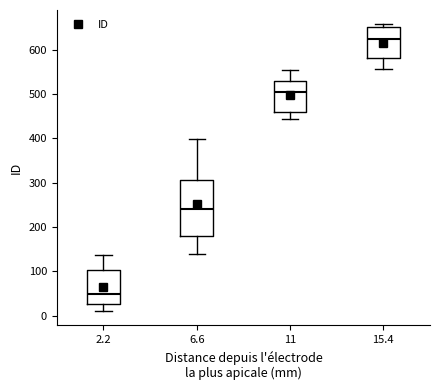

Reading left to right, transcribe this box plot: for each box, give where its median line is, the range the box spans, and where its two whiskers end, as read against the y-axis. The values are not printed on the chart, so give them approximately, as read against the axis.

2.2: median 50, box 30 to 100, whiskers 10 to 140
6.6: median 240, box 180 to 310, whiskers 140 to 400
11: median 500, box 460 to 530, whiskers 440 to 550
15.4: median 620, box 580 to 650, whiskers 560 to 660